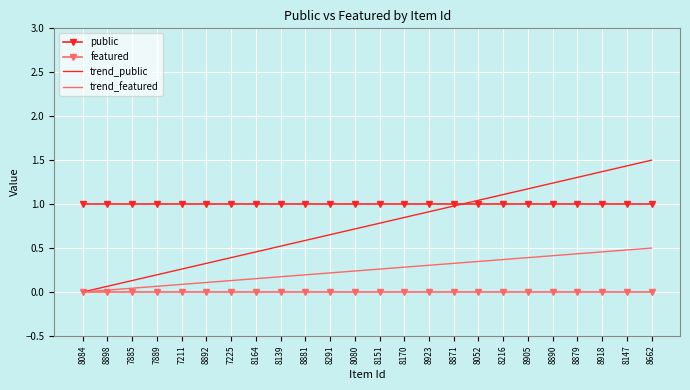

The trend_featured series shows 0.1 at 7889. True or false?

True